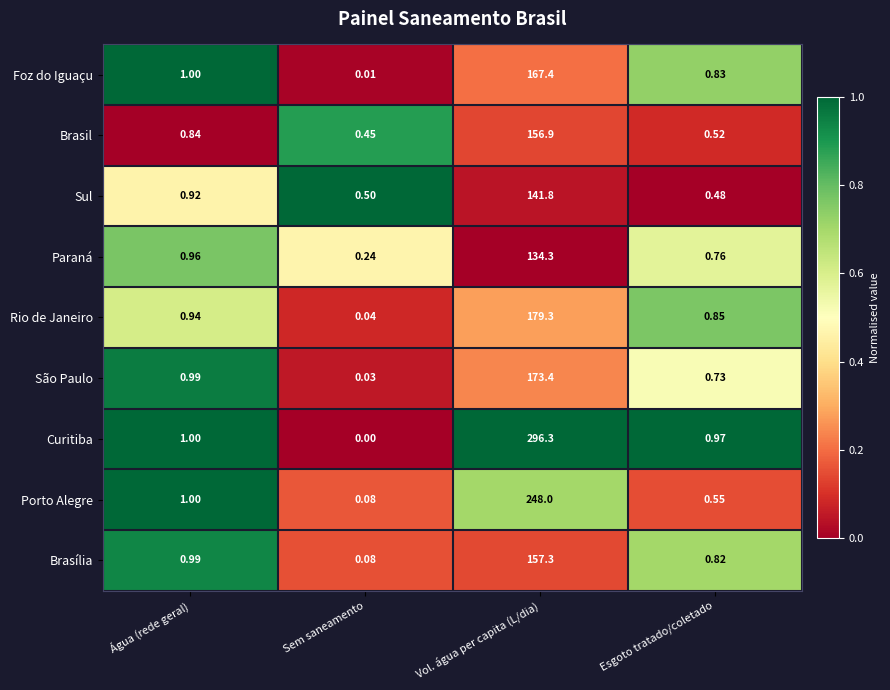

List the series in order of their peak value, lowest first.

Paraná, Sul, Brasil, Brasília, Foz do Iguaçu, São Paulo, Rio de Janeiro, Porto Alegre, Curitiba